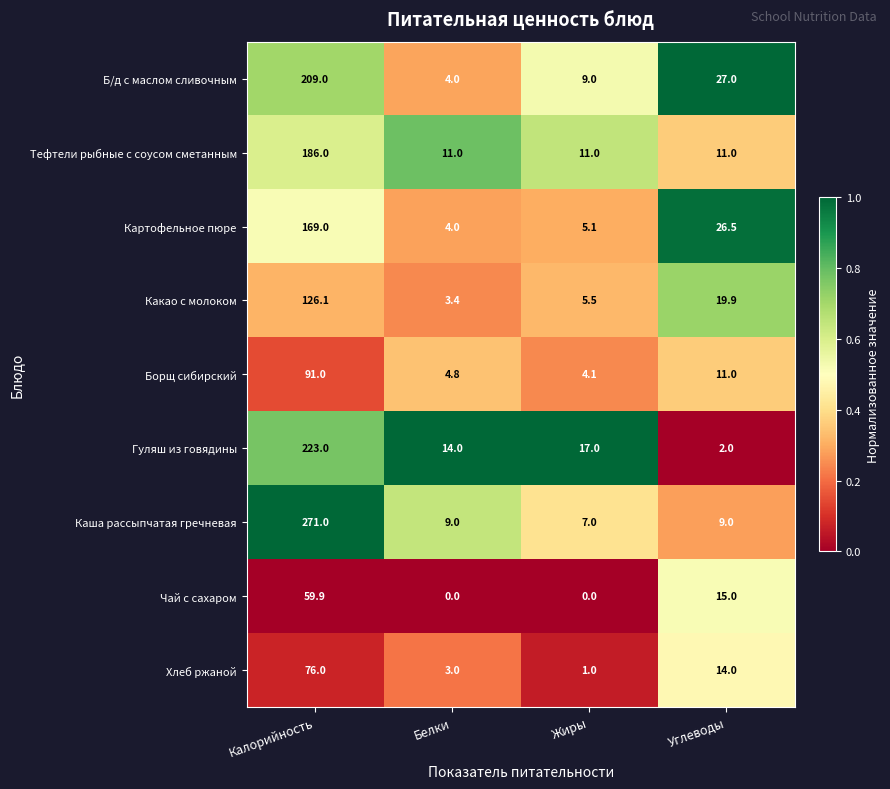

List the series in order of their peak value, lowest first.

Чай с сахаром, Хлеб ржаной, Борщ сибирский, Какао с молоком, Картофельное пюре, Тефтели рыбные с соусом сметанным, Б/д с маслом сливочным, Гуляш из говядины, Каша рассыпчатая гречневая